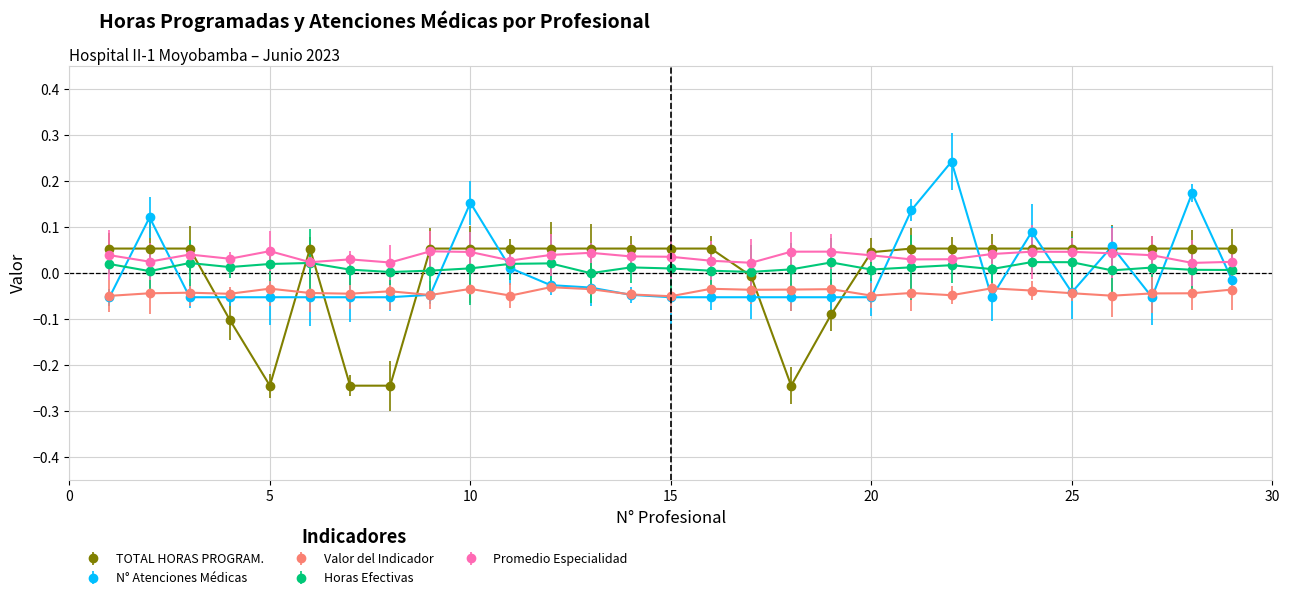

True or false: Promedio Especialidad has more than 0 points higher than both neighbors.

True